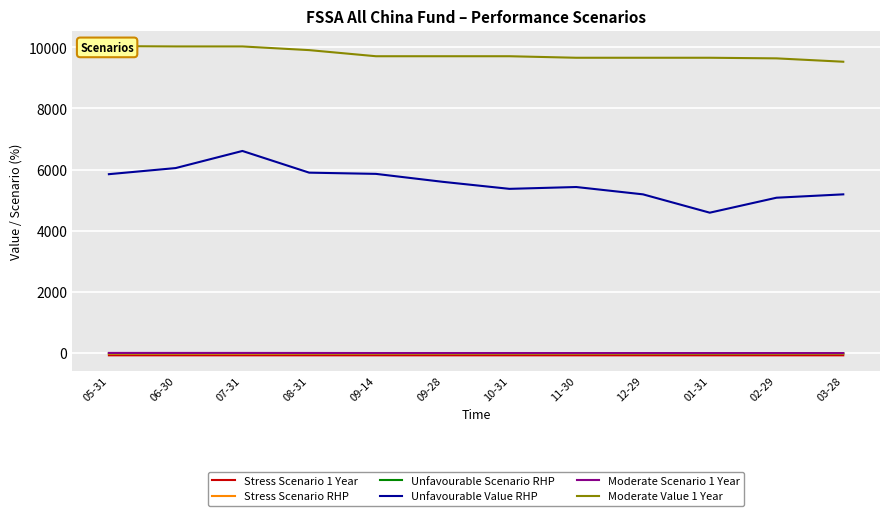

What position from the left is 10-31?

7